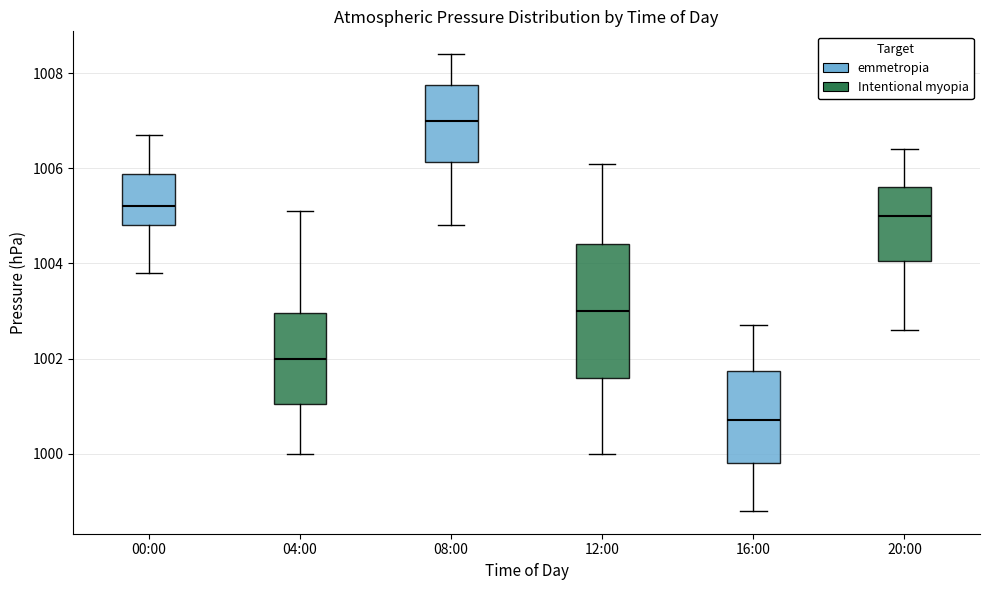

Which box is the tallest, from its lower edge to its upper edge?

12:00